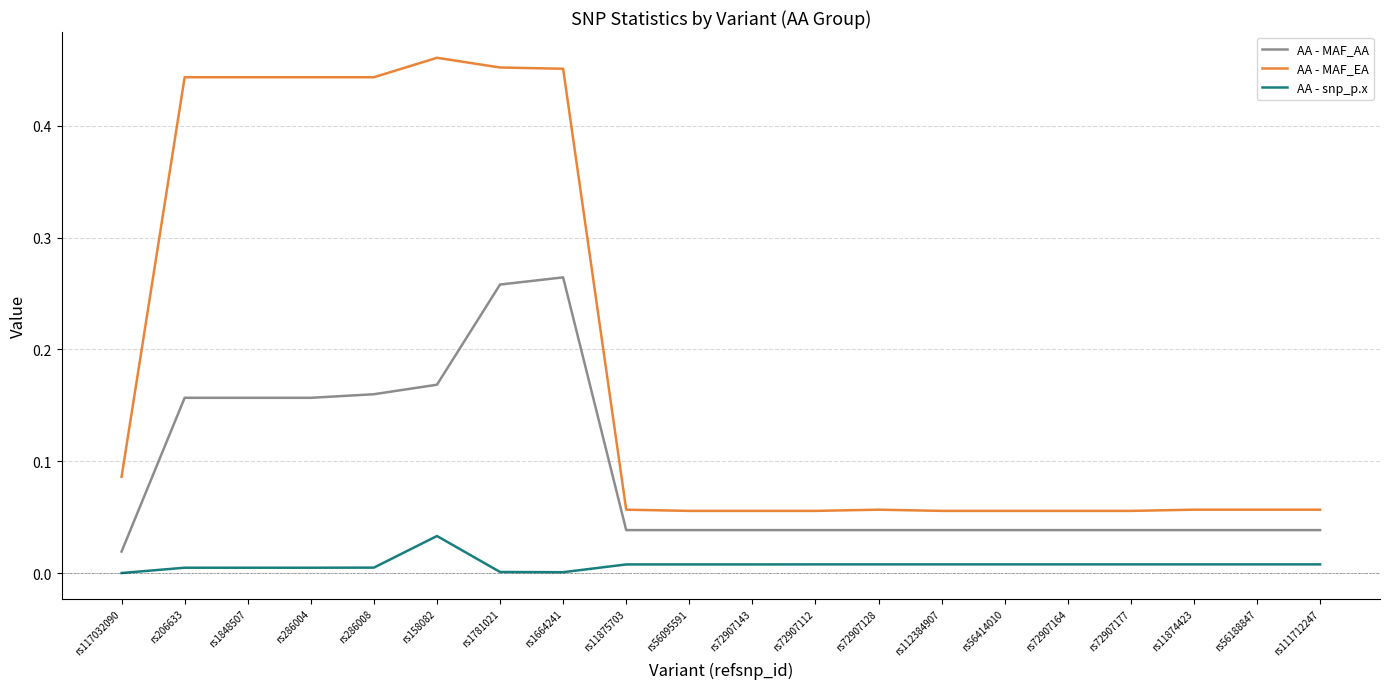

List the series in order of their peak value, highest first.

AA - MAF_EA, AA - MAF_AA, AA - snp_p.x